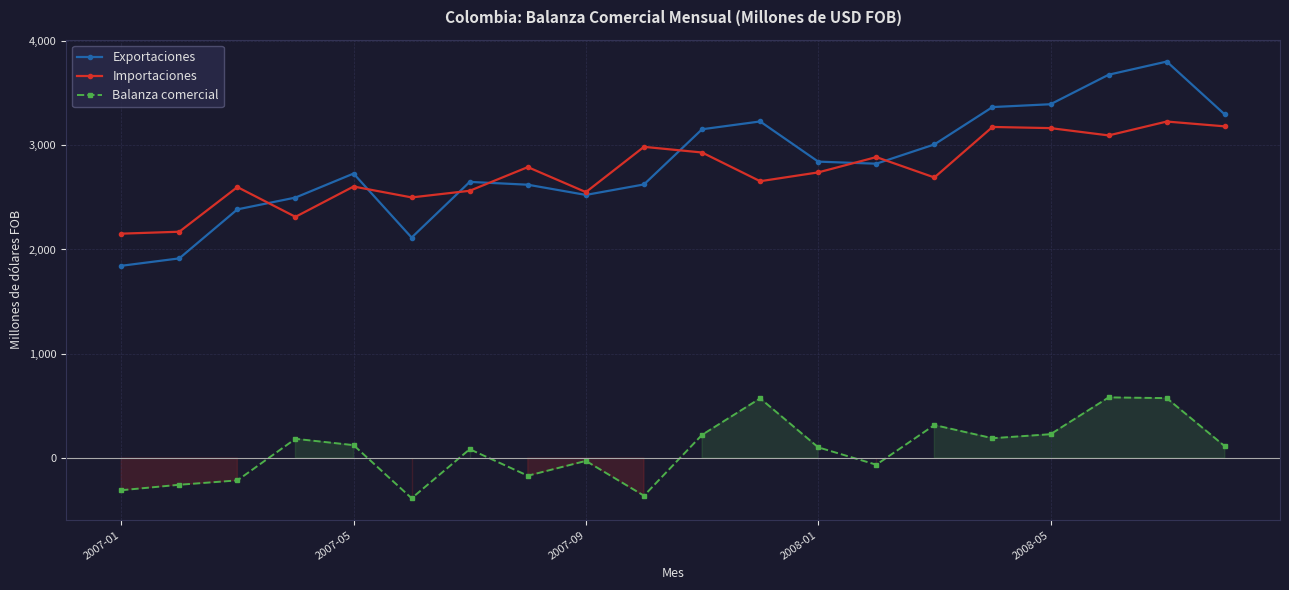

True or false: Balanza comercial and Importaciones cross at least once.

False